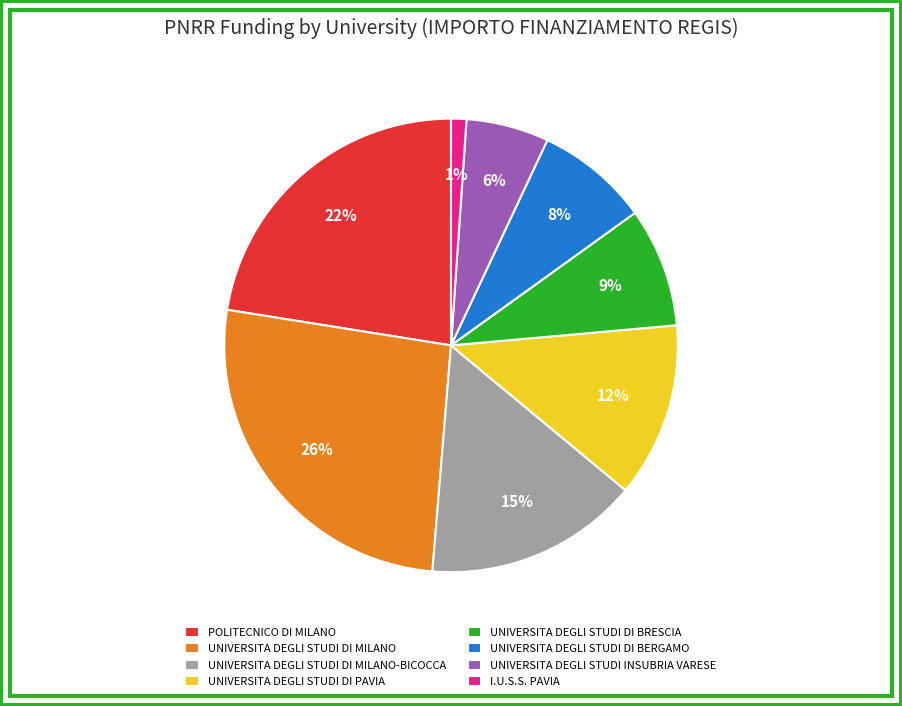

Between UNIVERSITA DEGLI STUDI DI BRESCIA and UNIVERSITA DEGLI STUDI DI MILANO, which is larger?

UNIVERSITA DEGLI STUDI DI MILANO